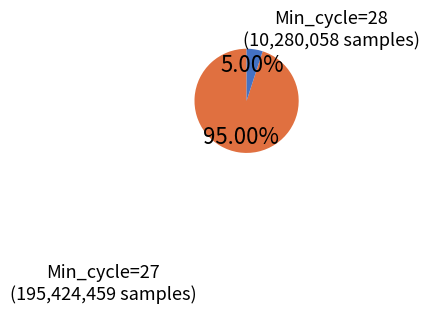

Combined, do Min_cycle=28 and Min_cycle=27 account for over 50%?

Yes